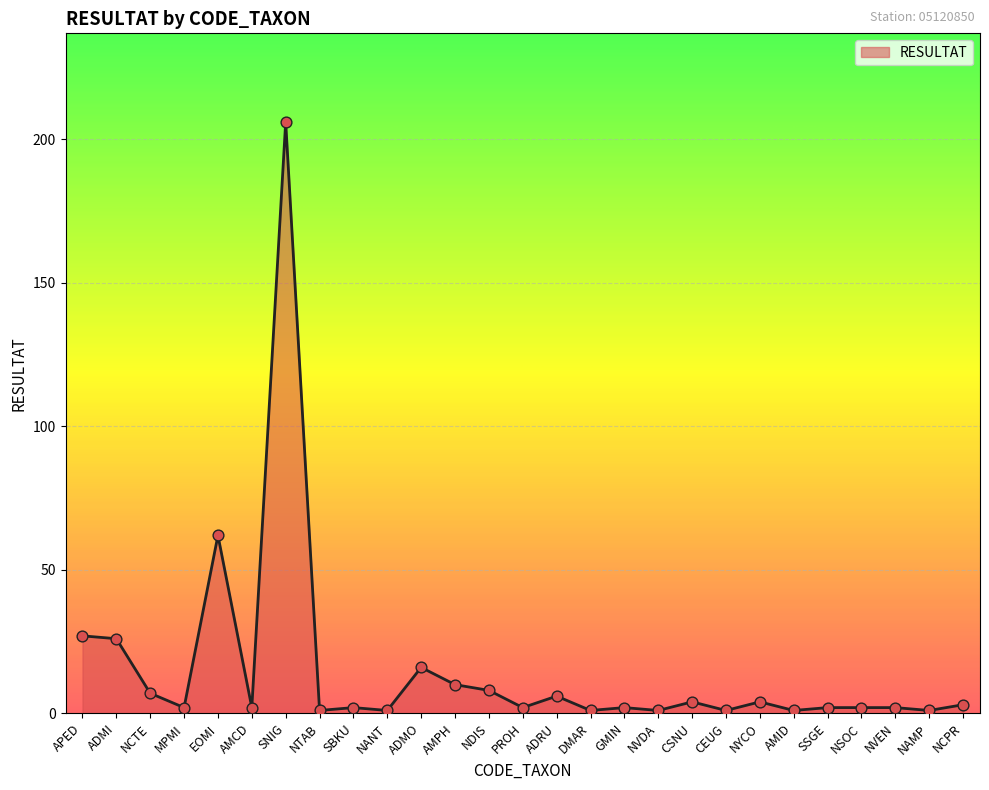

What is the change in value from NTAB to NCPR?

+2